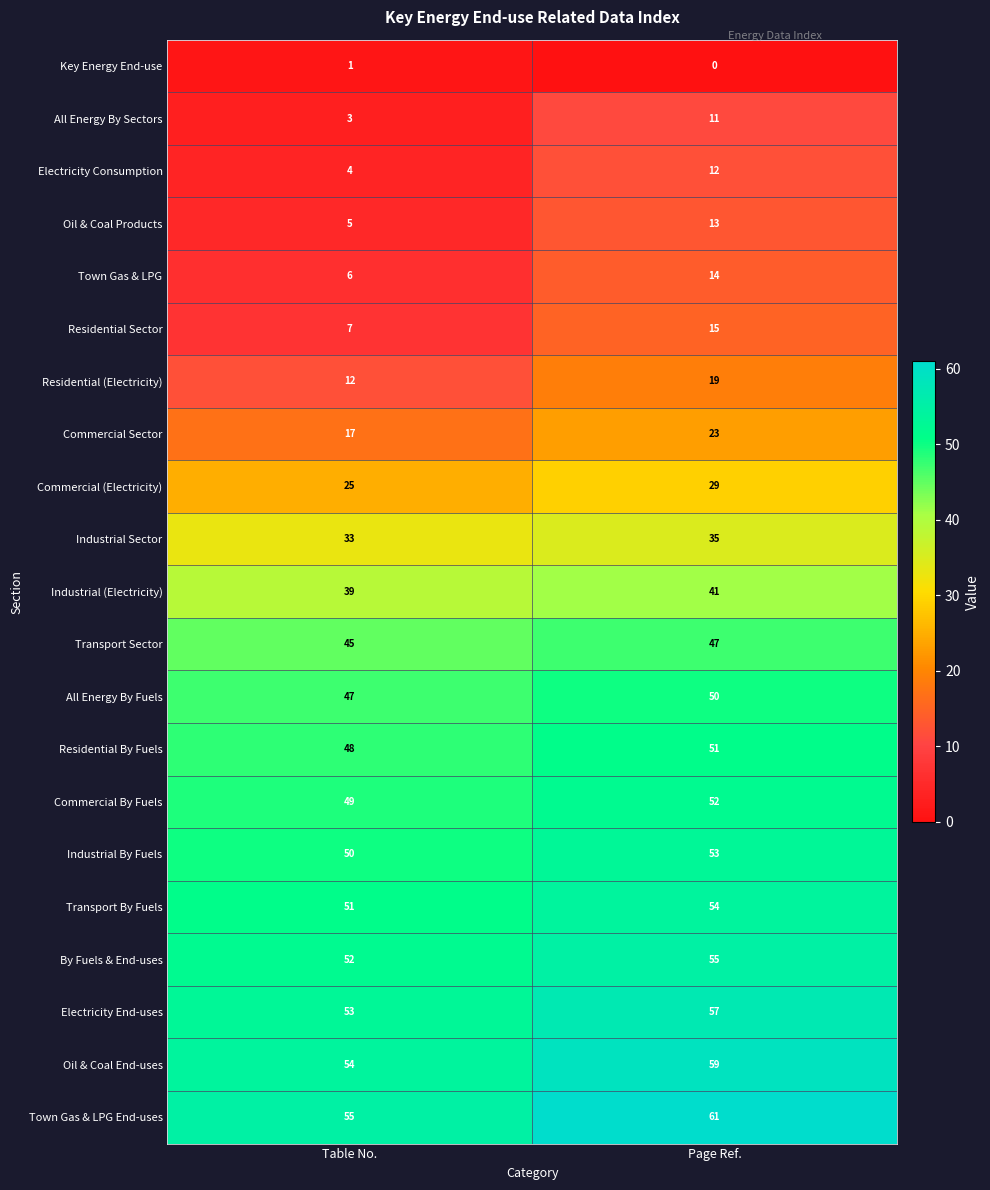

What is the approximate value of Residential Sector at Table No.?

7